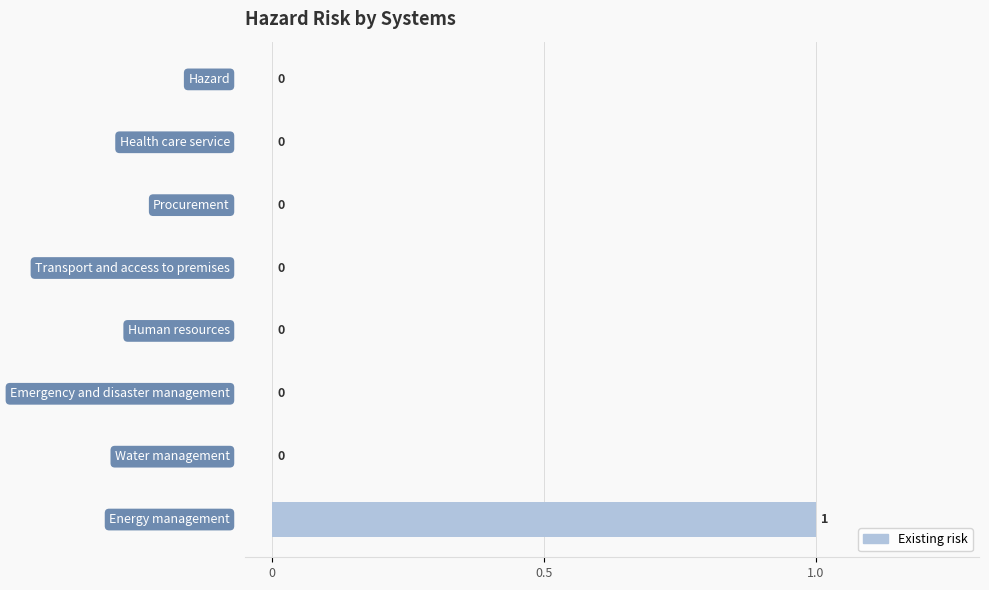

How many values are between 0 and 1?

8